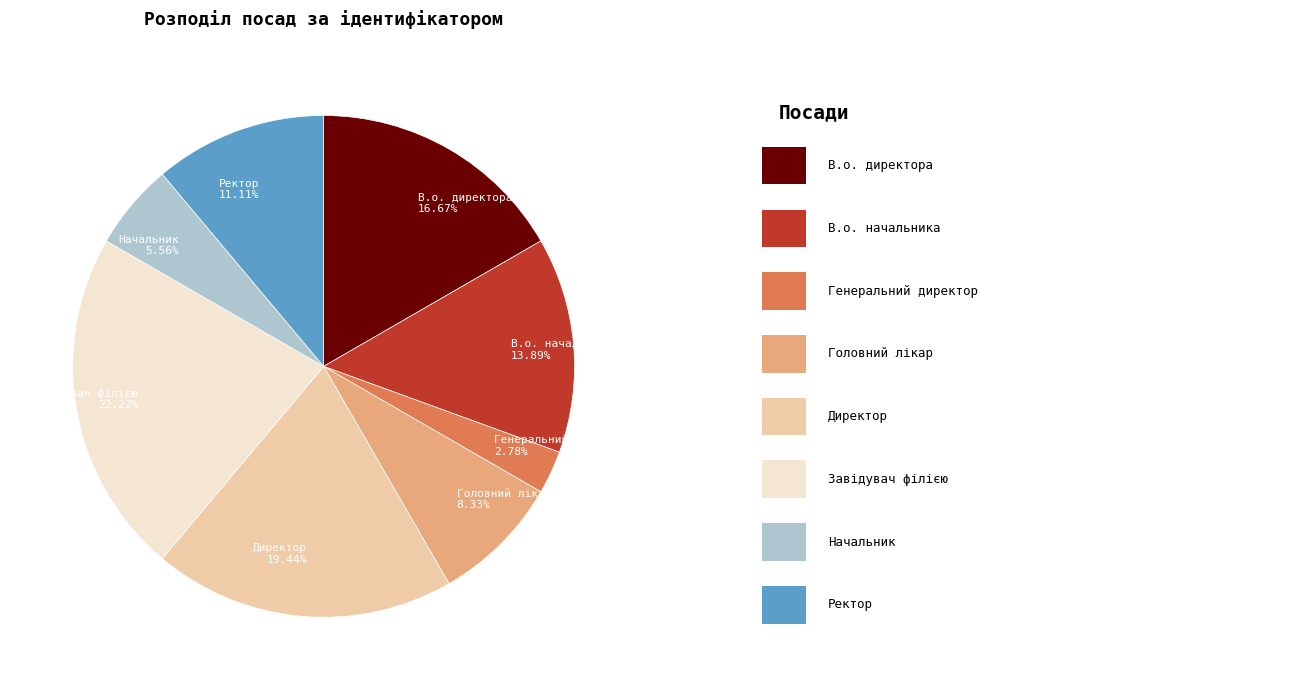

What is the ratio of the value at В.о. начальника to the value at Начальник?

2.5